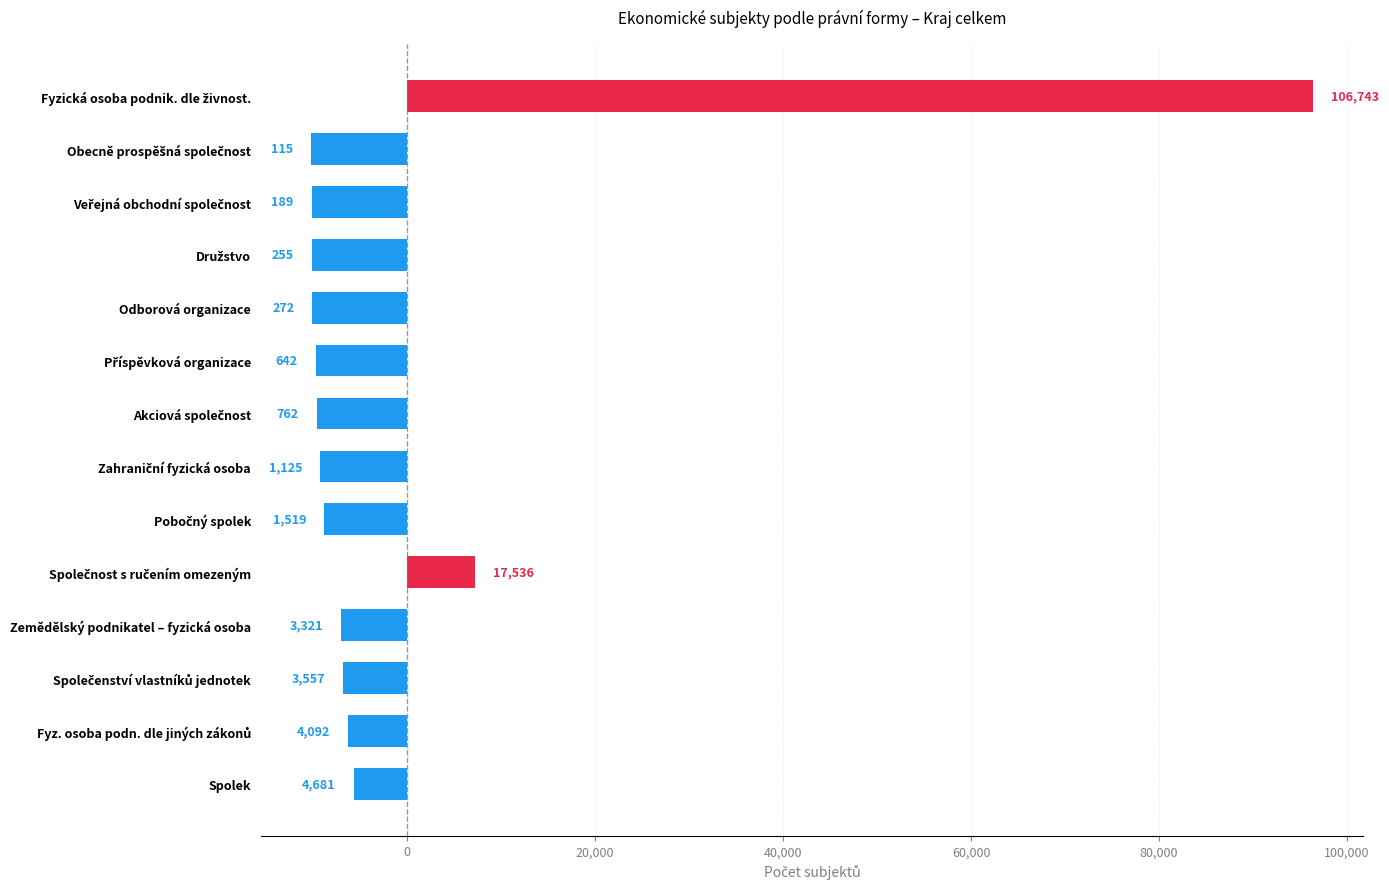

Does the chart contain any negative values?

Yes